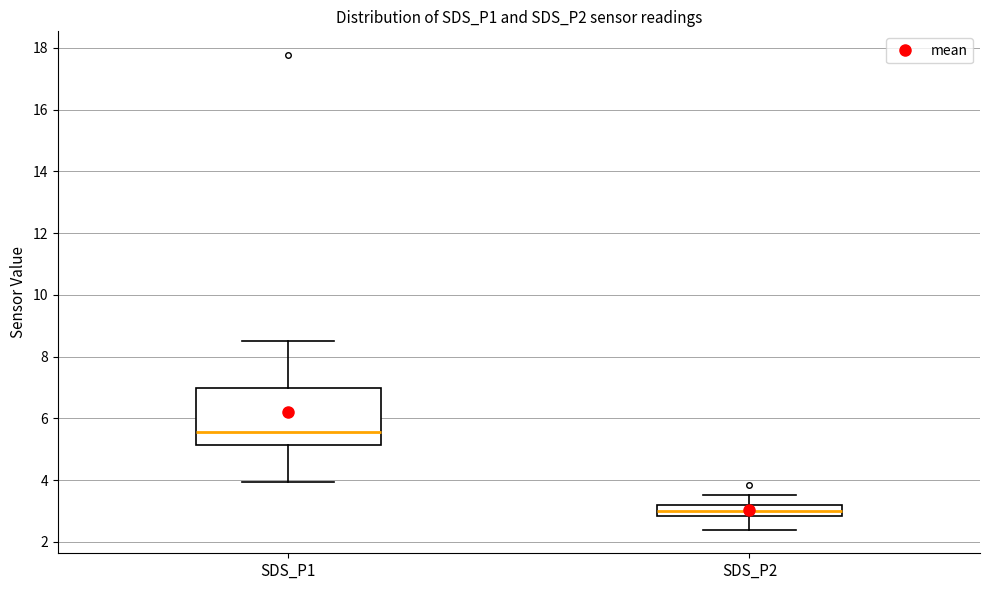

Comparing the boxes themselves (not the whiskers), which one is the tallest?

SDS_P1